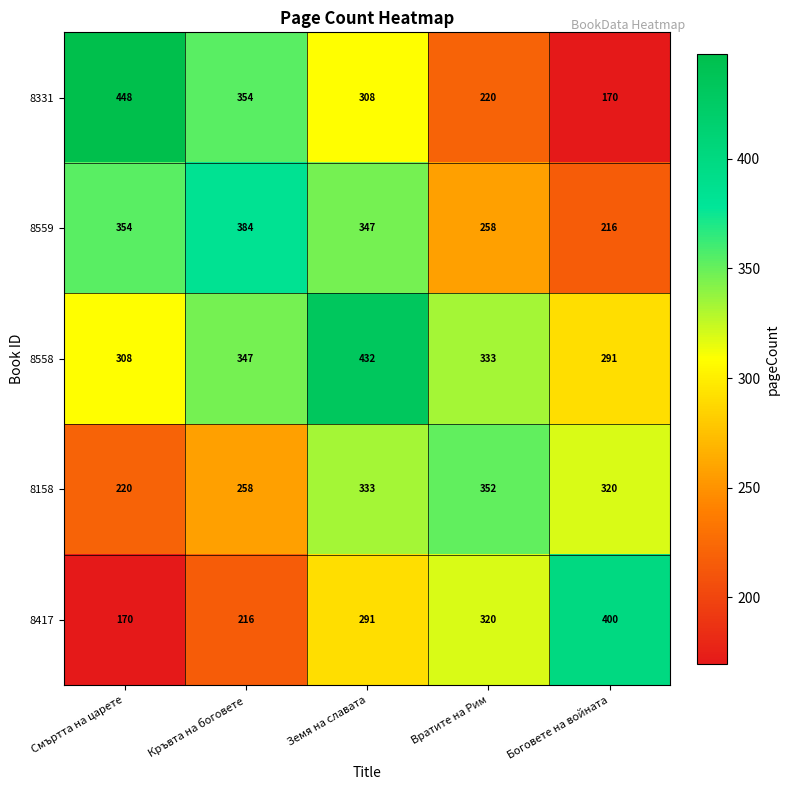

What is the maximum value shown in the chart?

448